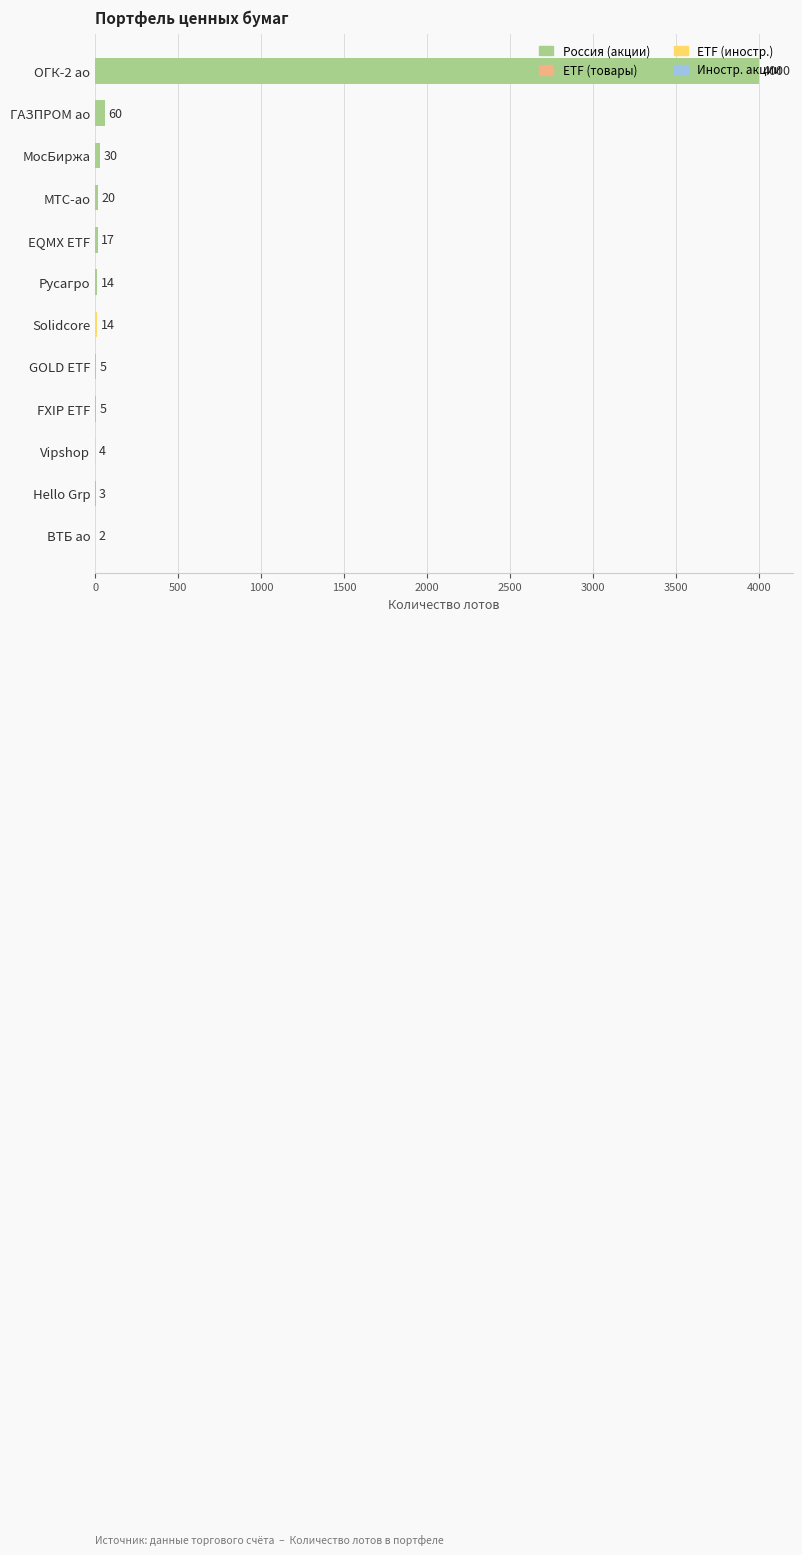

The value at ОГК-2 ао is 1666. True or false?

False